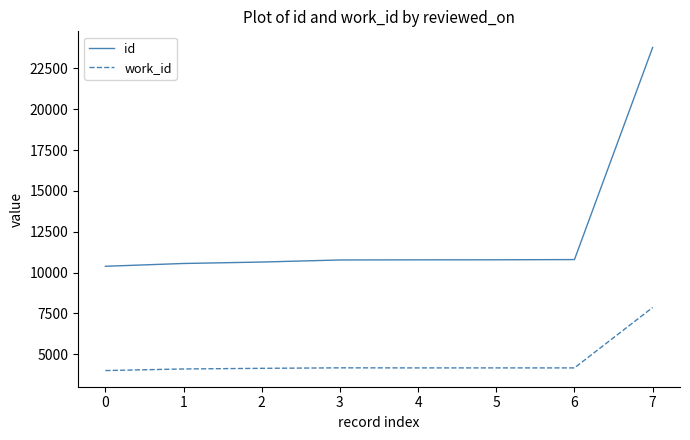

What is the difference between the maximum and second lowest values in the work_id series?

3762